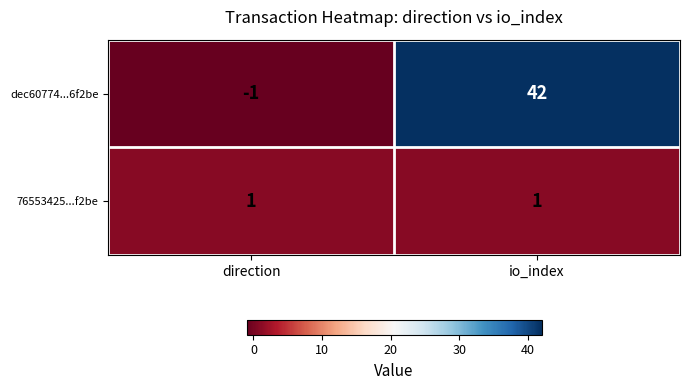

Which category has the highest value across all series?

io_index